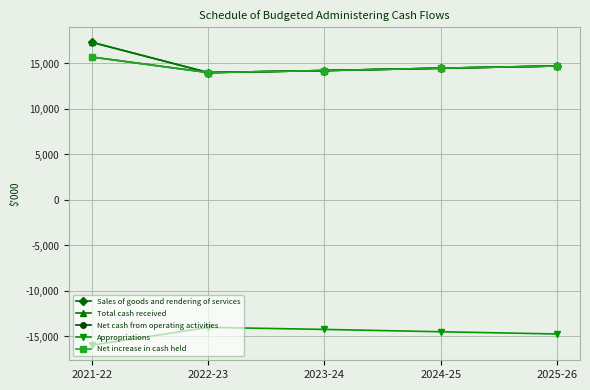

Reading right to left, what are all the values shown in this chart?

Sales of goods and rendering of services: 2025-26=14726	2024-25=14480	2023-24=14224	2022-23=14000	2021-22=17320
Total cash received: 2025-26=14726	2024-25=14480	2023-24=14224	2022-23=14000	2021-22=17320
Net cash from operating activities: 2025-26=14726	2024-25=14480	2023-24=14224	2022-23=14000	2021-22=15705
Appropriations: 2025-26=-14726	2024-25=-14480	2023-24=-14224	2022-23=-14000	2021-22=-15952
Net increase in cash held: 2025-26=14726	2024-25=14480	2023-24=14224	2022-23=14000	2021-22=15705